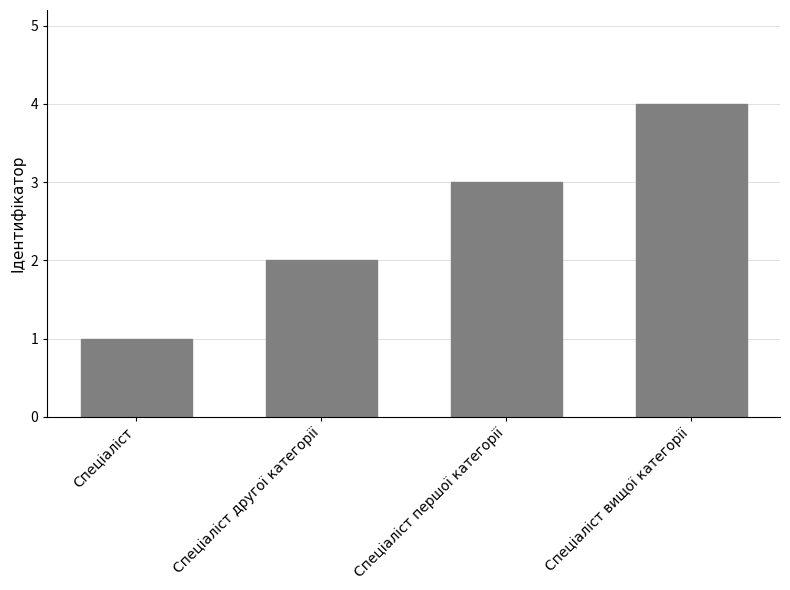

What is the label of the 1st bar from the left?

Спеціаліст